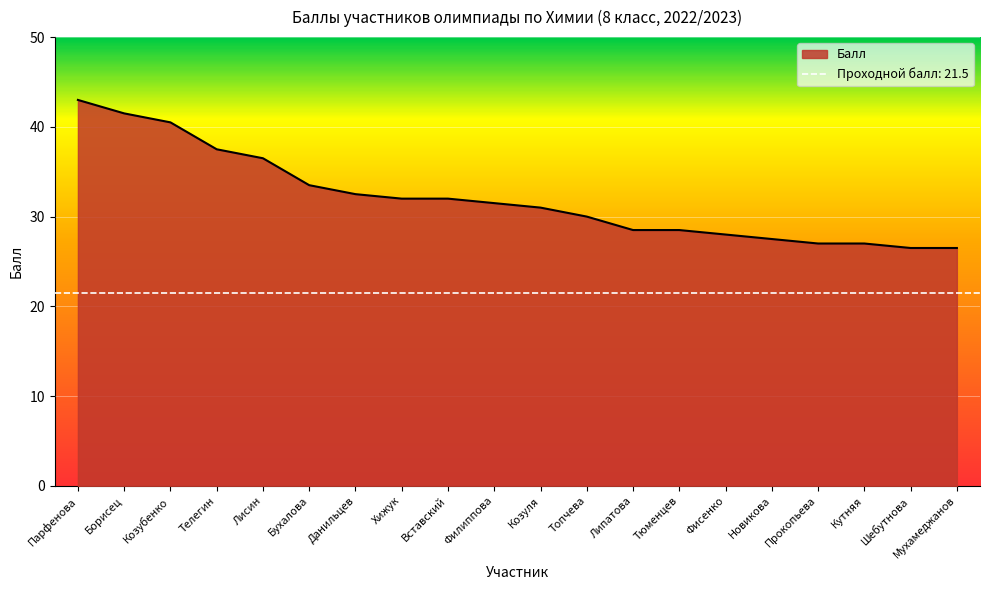

How many lines are shown in the chart?

1